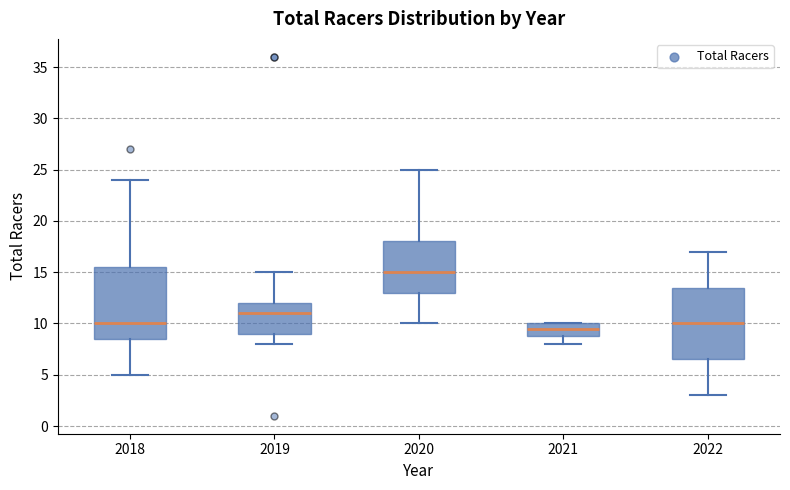

Which box's median line is the highest?

2020